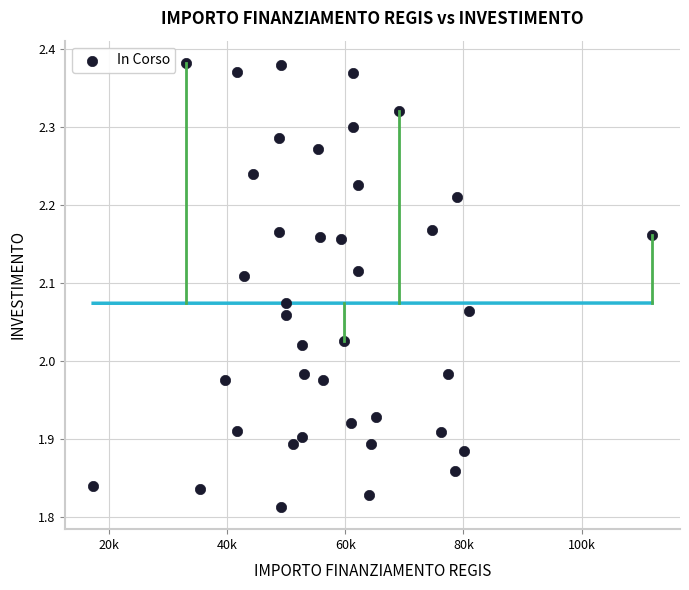

What is the range of X values (max minus min)?

94665.7